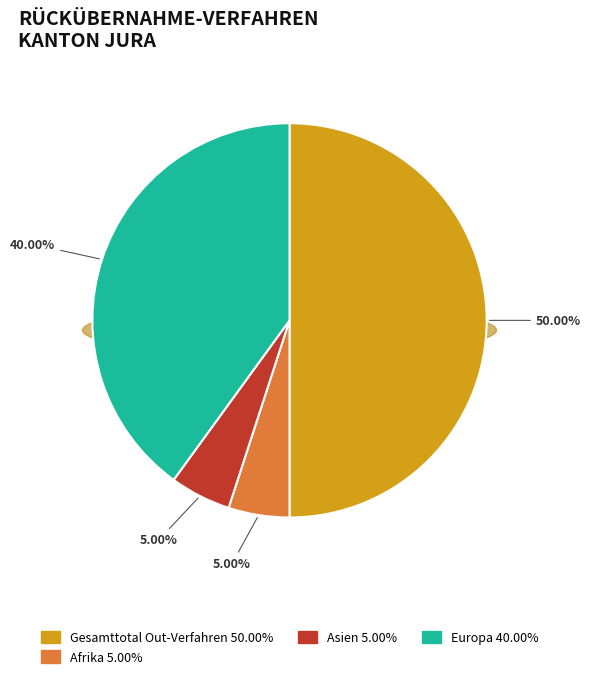

Is Ozeanien the majority of the pie?

No